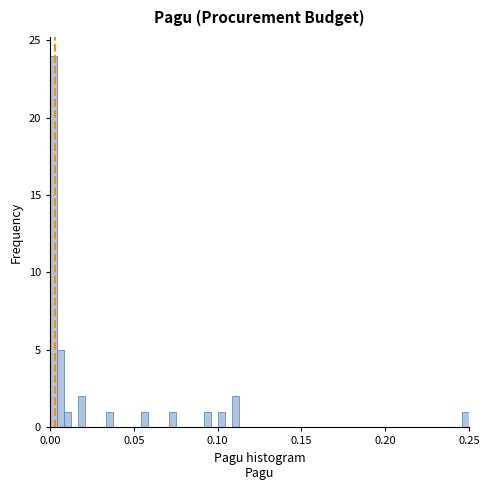

Around what value on the x-axis is the tallest bar? Give the approximate position of its centre, as read against the axis.

0.000